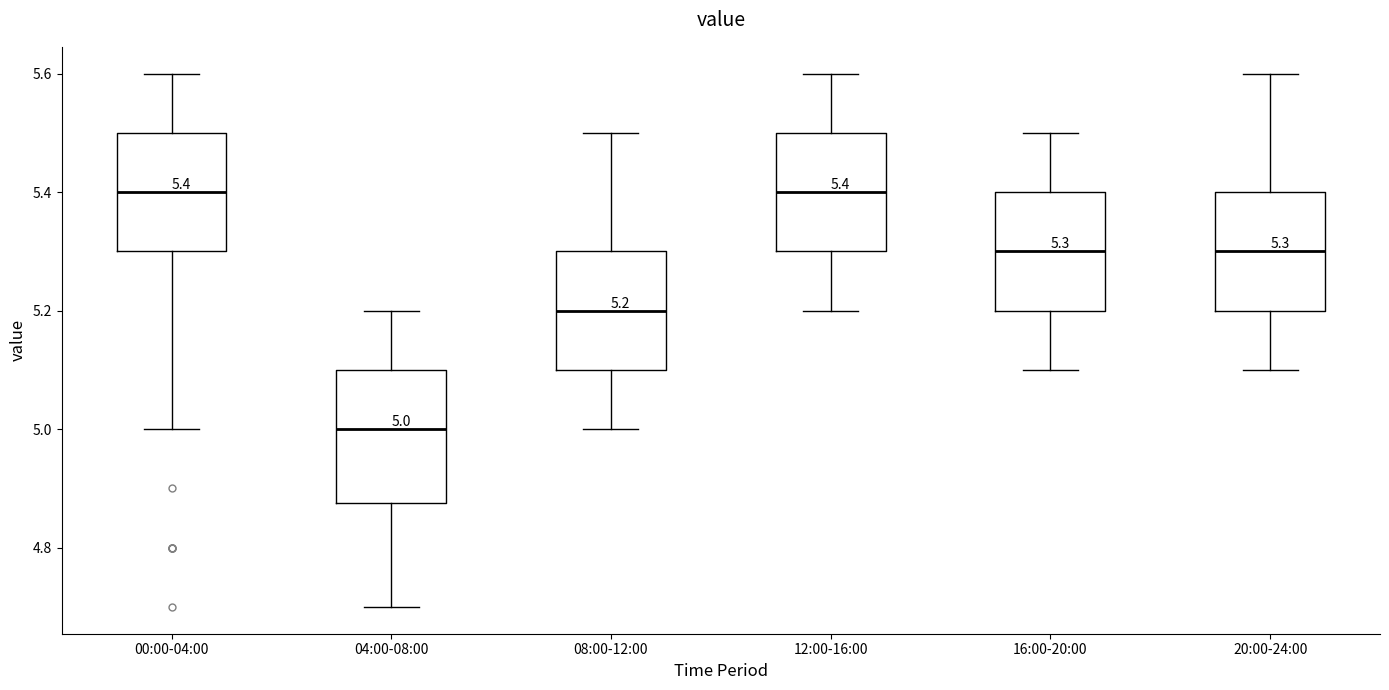

Comparing the boxes themselves (not the whiskers), which one is the tallest?

04:00-08:00